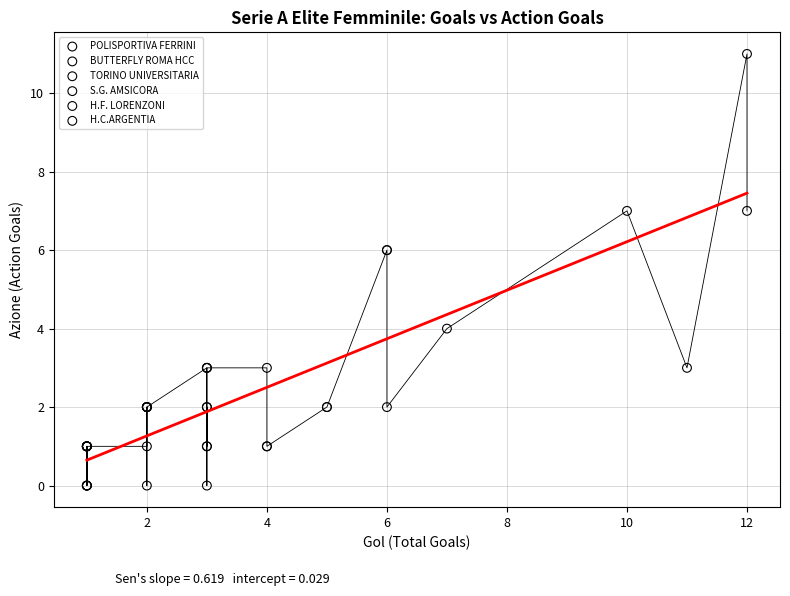

What are all the series names shown in the legend?

POLISPORTIVA FERRINI, BUTTERFLY ROMA HCC, TORINO UNIVERSITARIA, S.G. AMSICORA, H.F. LORENZONI, H.C.ARGENTIA